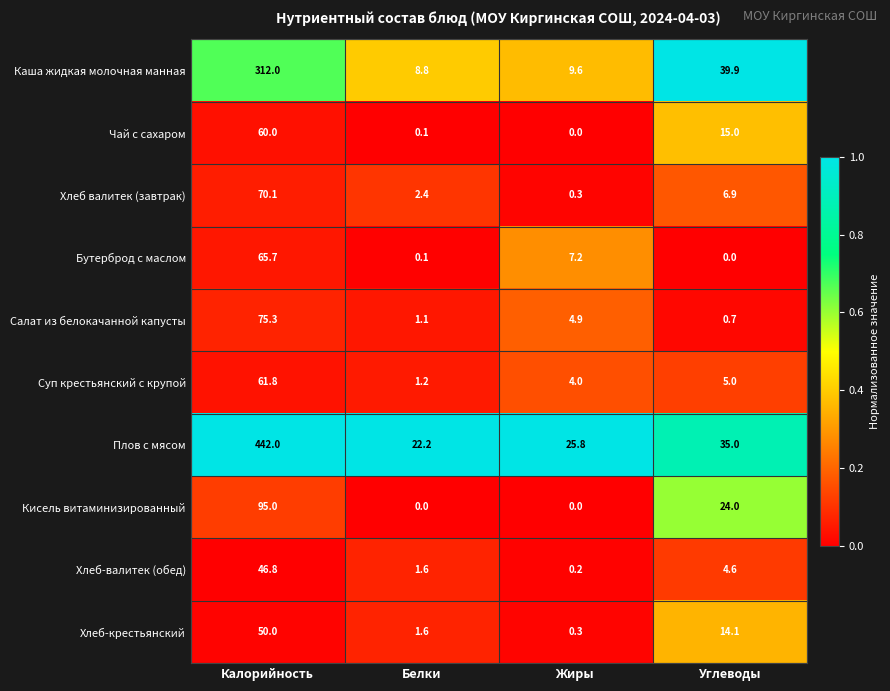

The value of Хлеб валитек (завтрак) at Калорийность is 70.1. True or false?

True